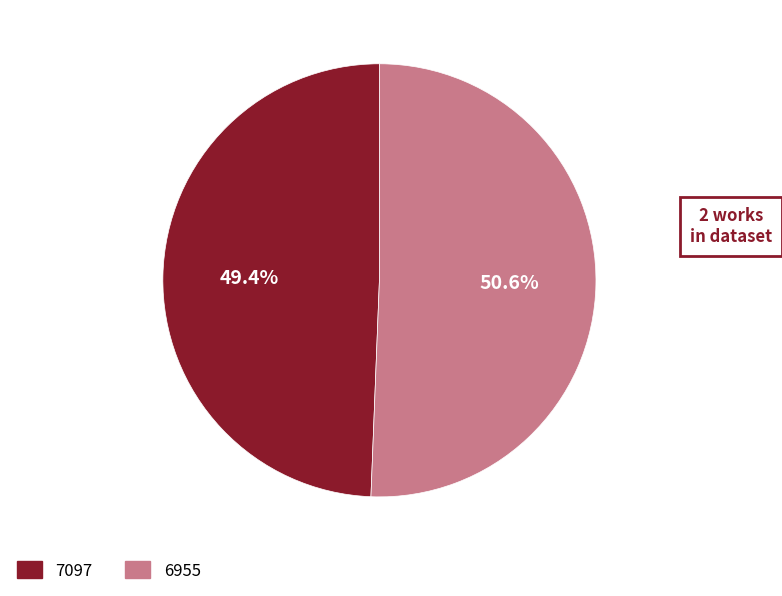

To the nearest percent, what is the combined percentage of 6955 and 7097?

100%